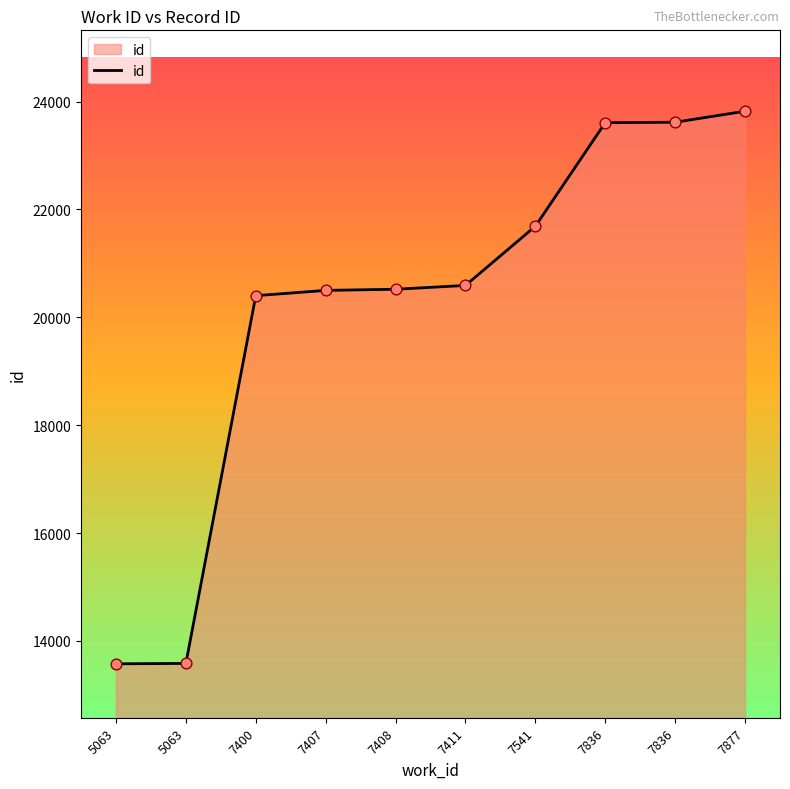

What is the change in value from 7407 to 7541?

+1190